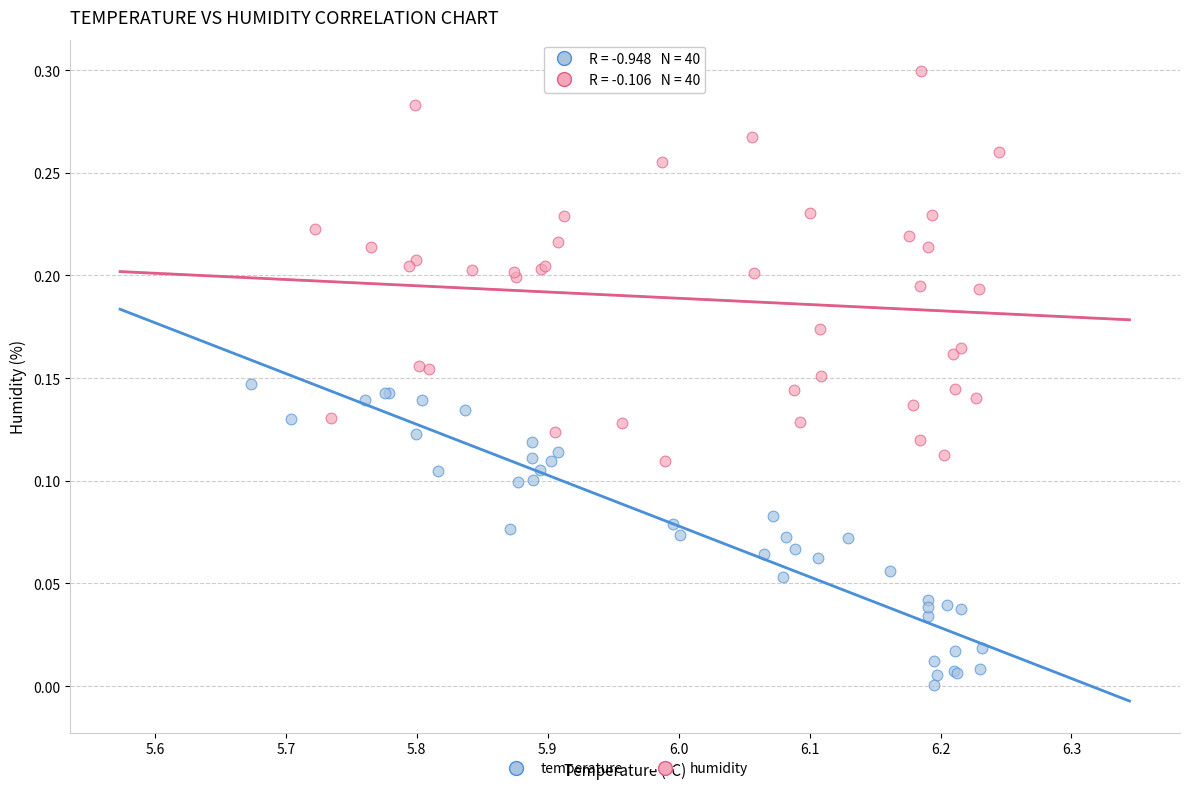

Which series reaches the maximum Y coordinate?

humidity